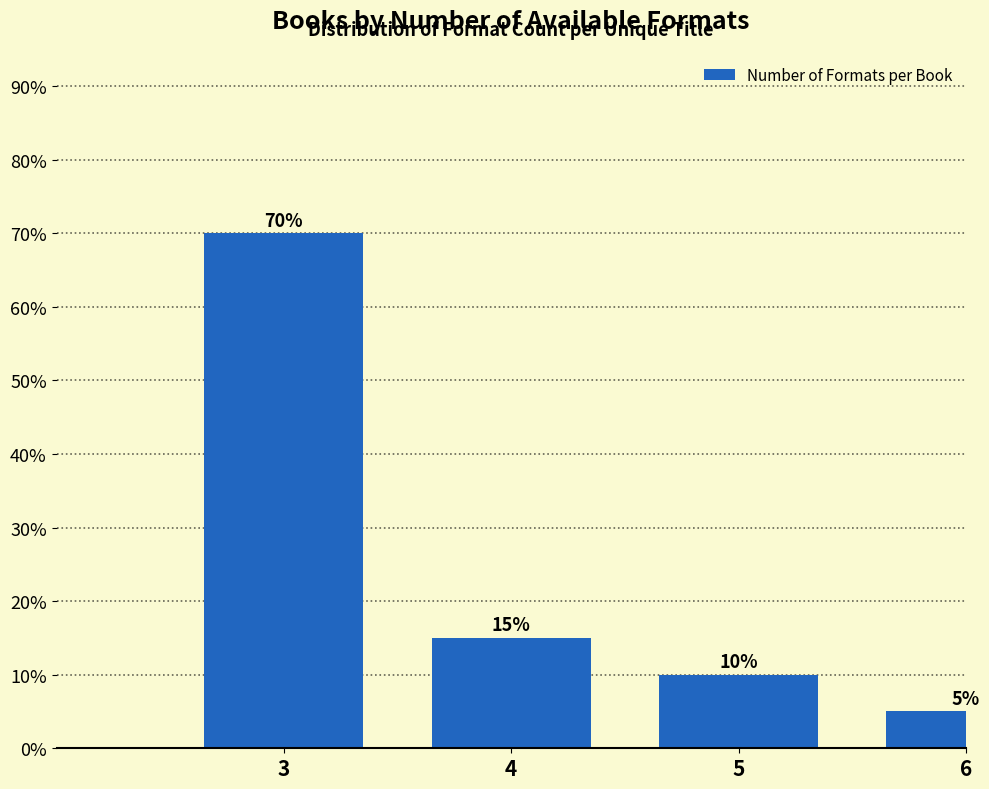

Reading right to left, extract all data points from this chart.

5	10	15	70